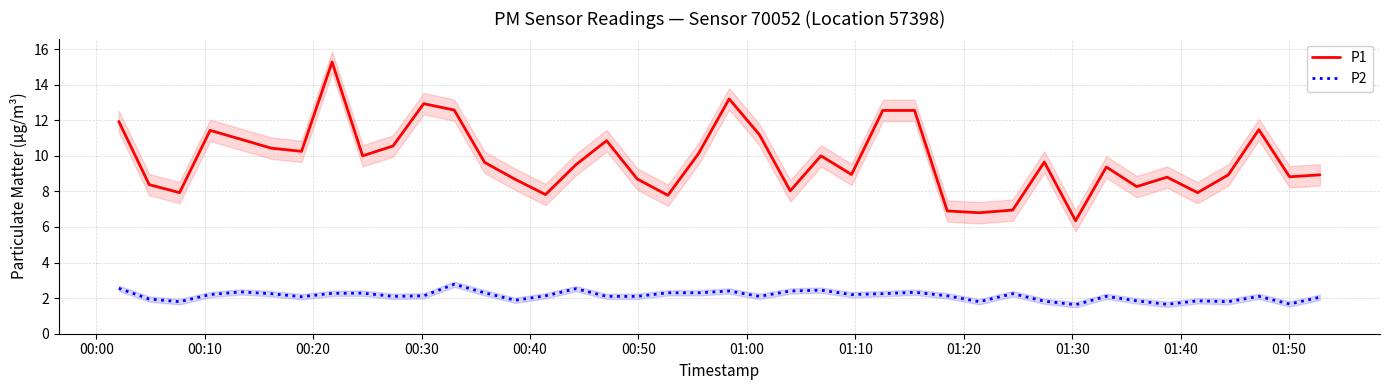

True or false: P1 and P2 intersect in this chart.

False